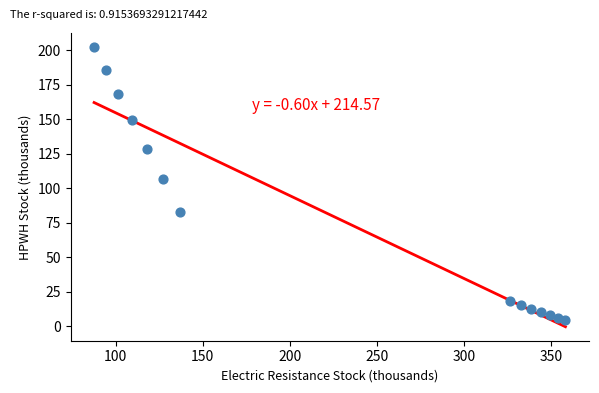

What Y value in the scatter plot is closest to 103?

106.6